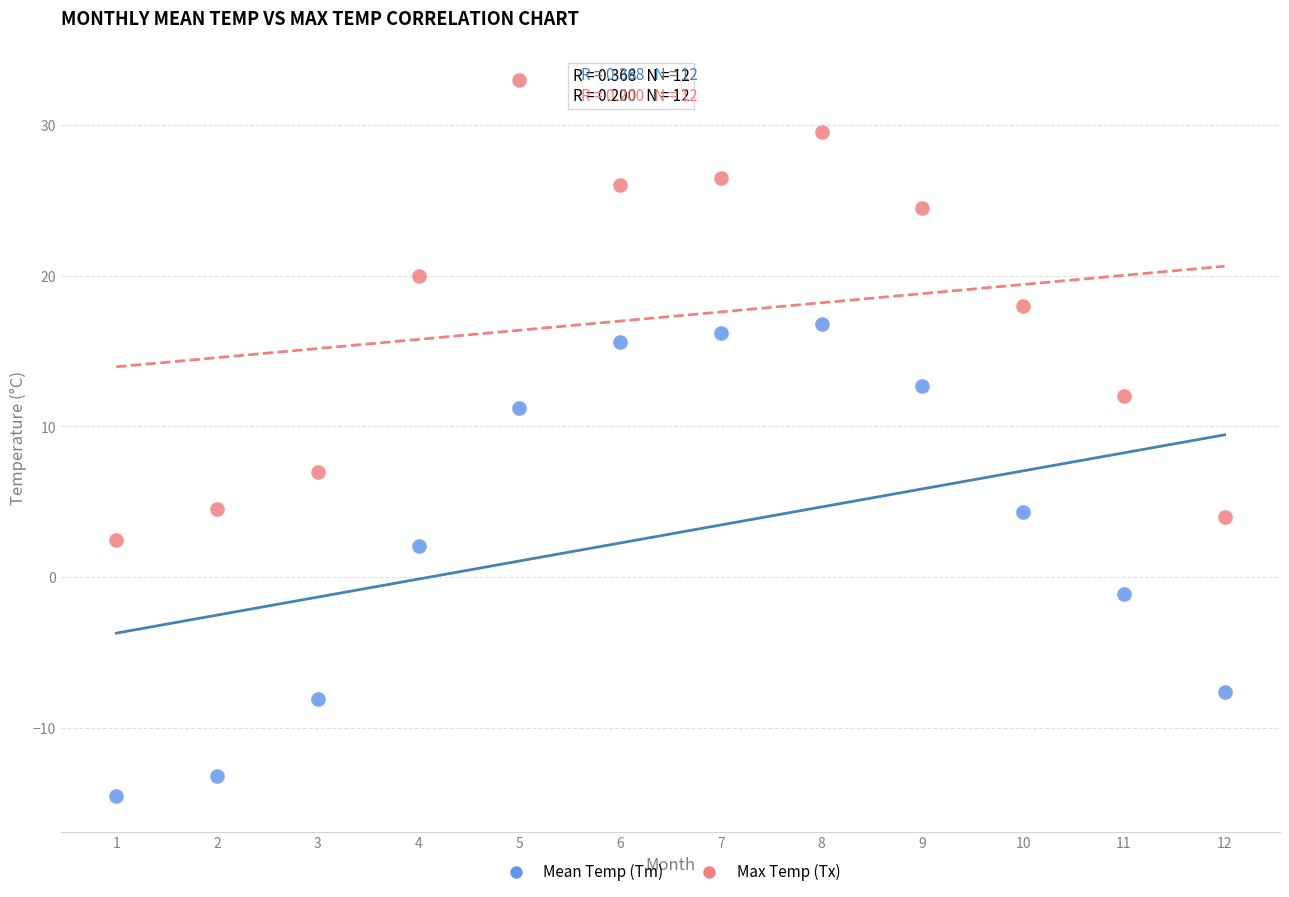

Which series has the largest Y range (max minus min)?

Mean Temp (Tm)